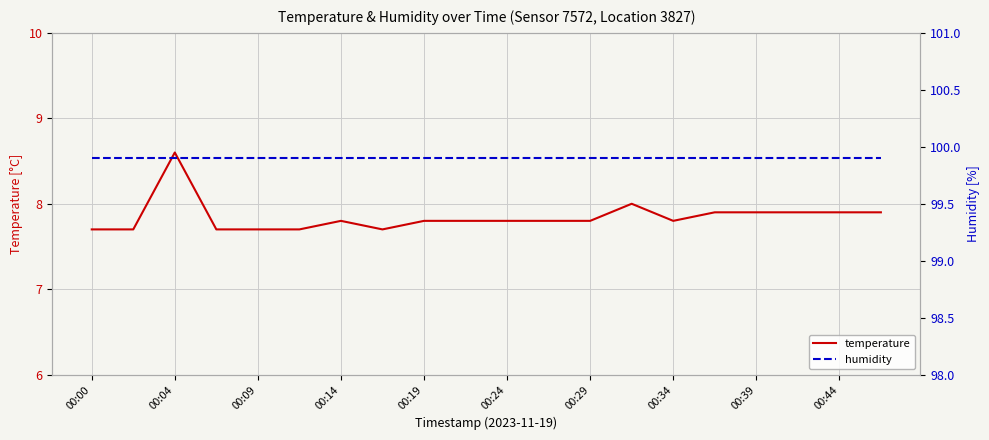

What is the difference between the maximum and minimum values in the temperature series?

0.9